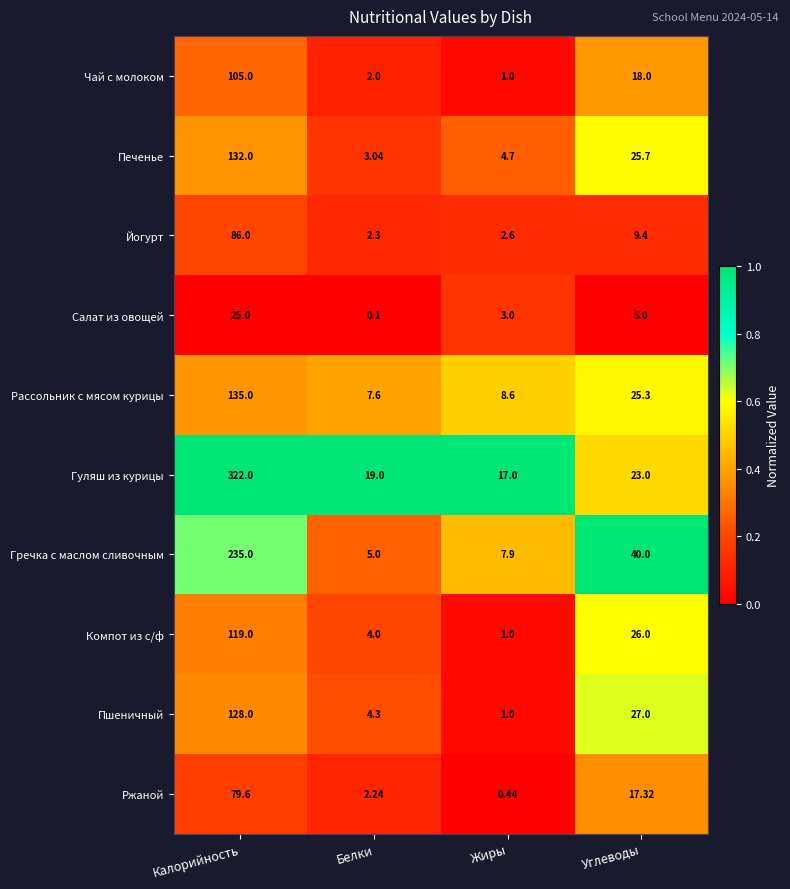

Between Калорийность and Жиры, which series saw the biggest shift?

Гуляш из курицы